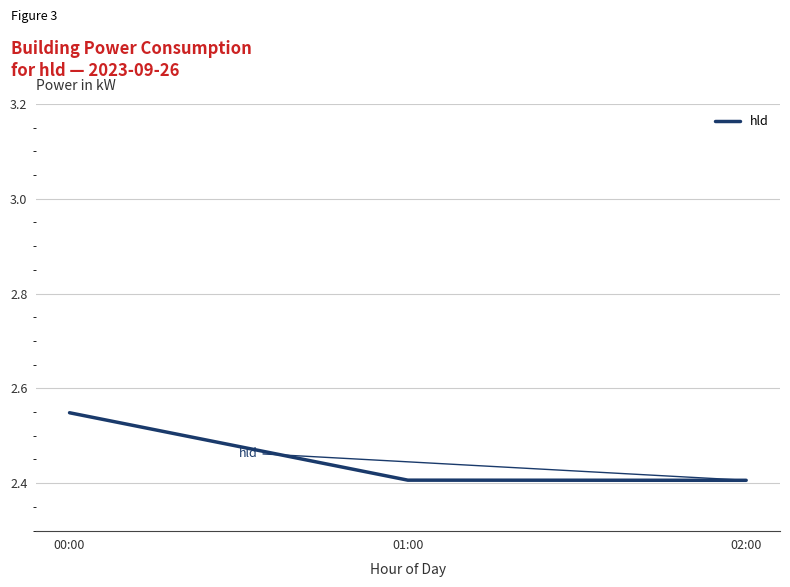

Which has a higher value, 01:00 or 00:00?

00:00